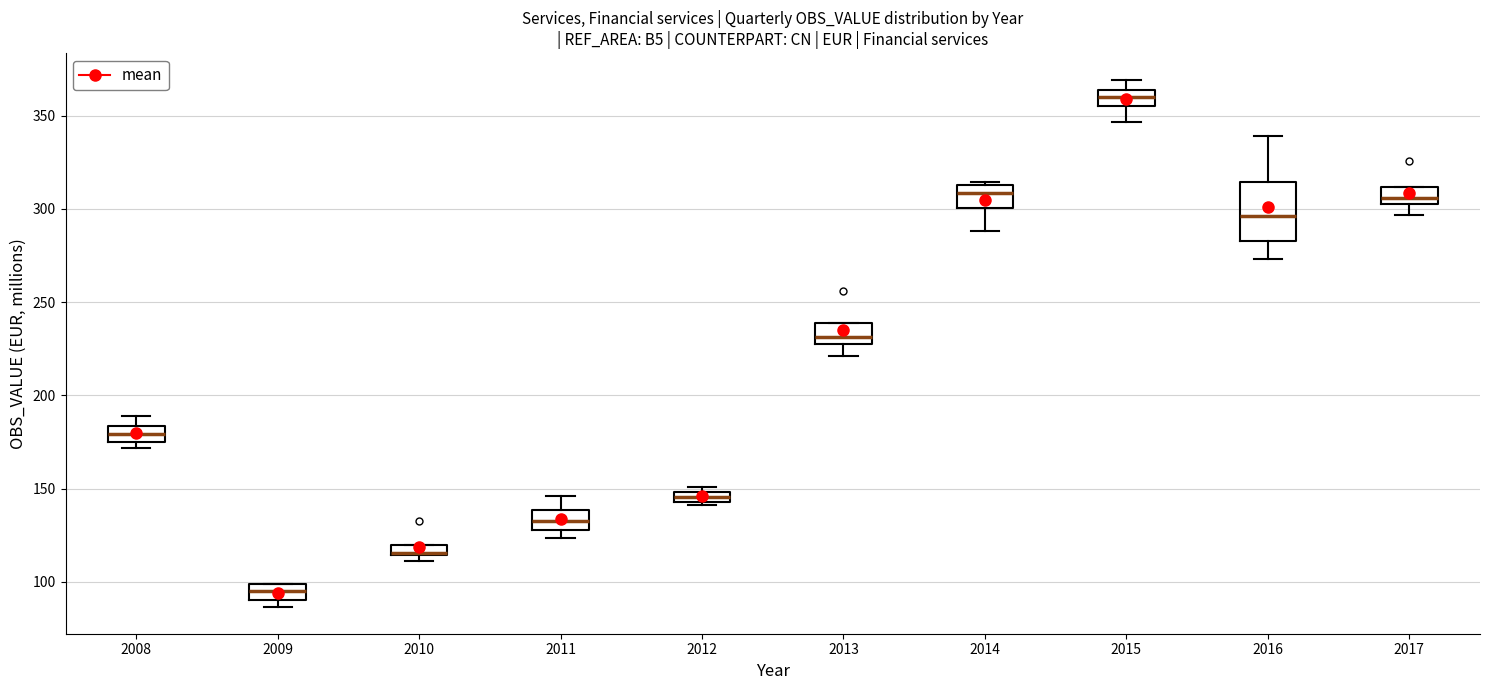

Where is the upper edge of the box at x = 2010 on the y-axis? The values are not printed on the chart, so give them approximately, as read against the axis.

120